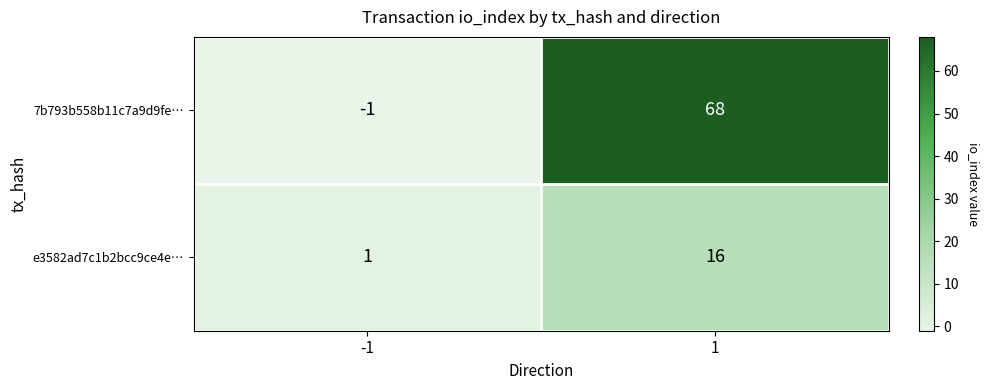

What is the spread (max minus min) of values at -1?

2